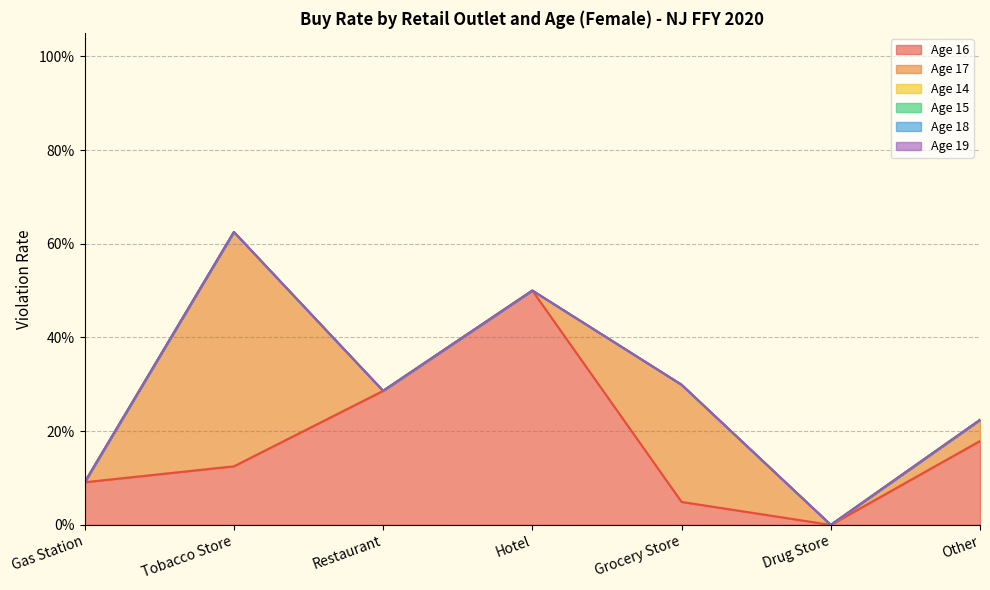

Which category has the lowest value in the Age 16 series?

Drug Store